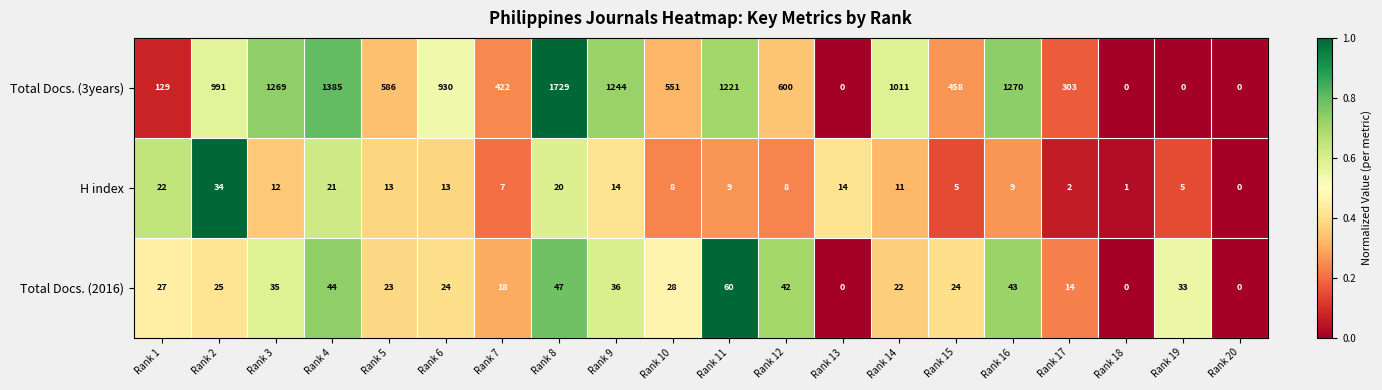

How many values in H index are above zero?

19